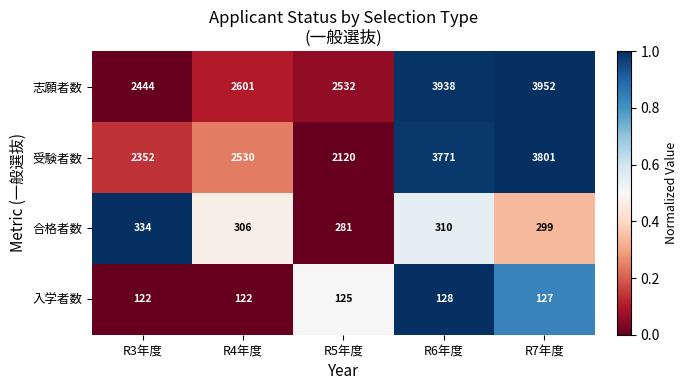

List the series in order of their peak value, highest first.

志願者数, 受験者数, 合格者数, 入学者数